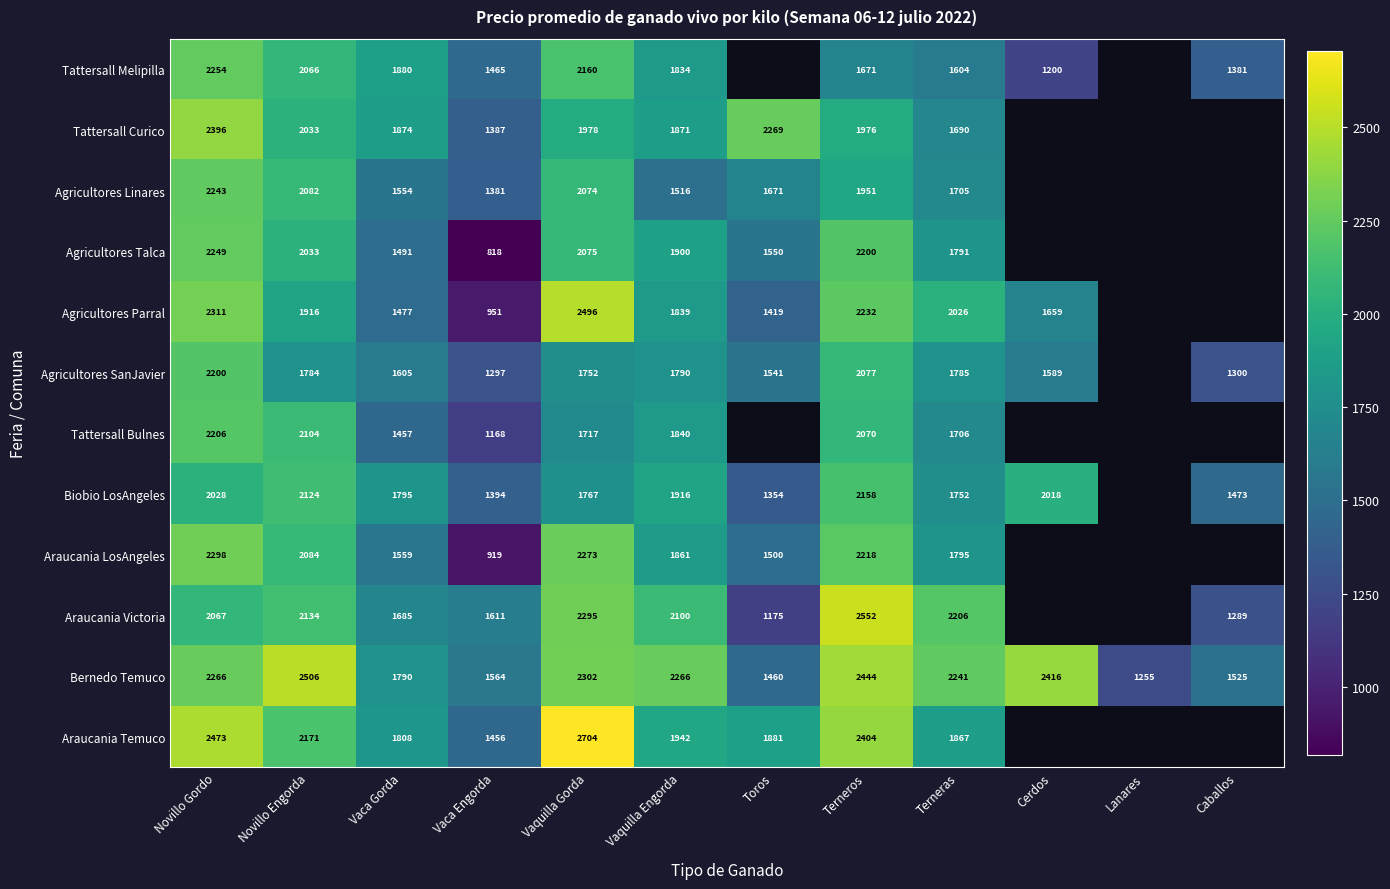

Where is Bernedo Temuco nearest to the value 1880?

Vaca Gorda